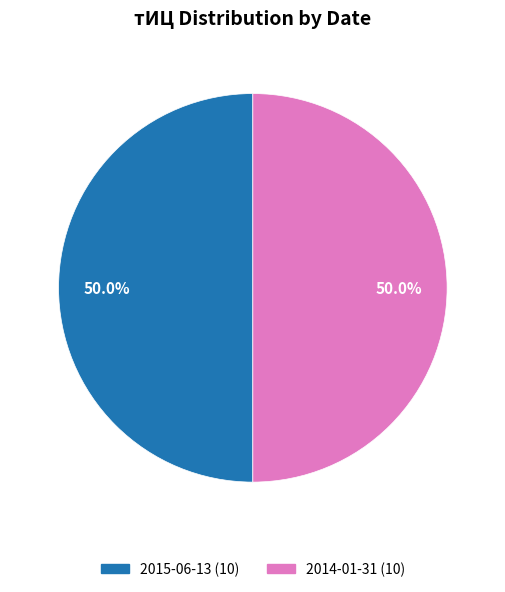

How many segments does this pie chart have?

2